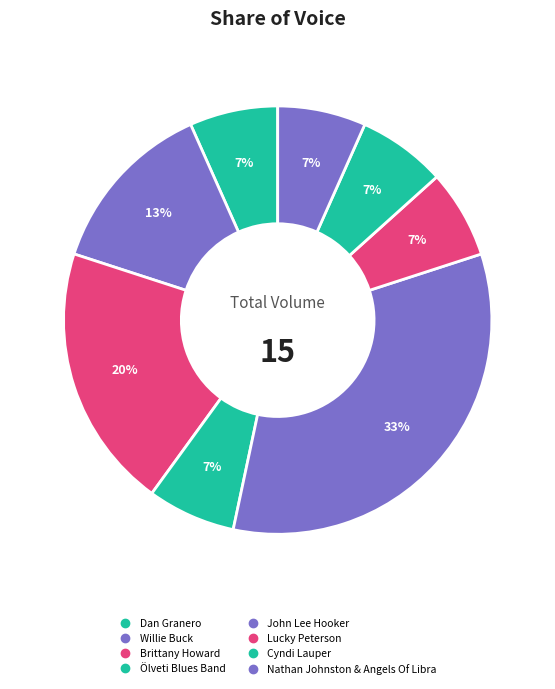

Approximately how many times larger is the value at Cyndi Lauper compared to Brittany Howard?

0.3